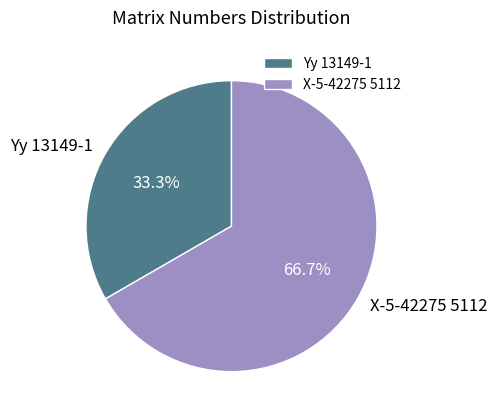

Rank the categories by value from highest to lowest.

X-5-42275 5112, Yy 13149-1